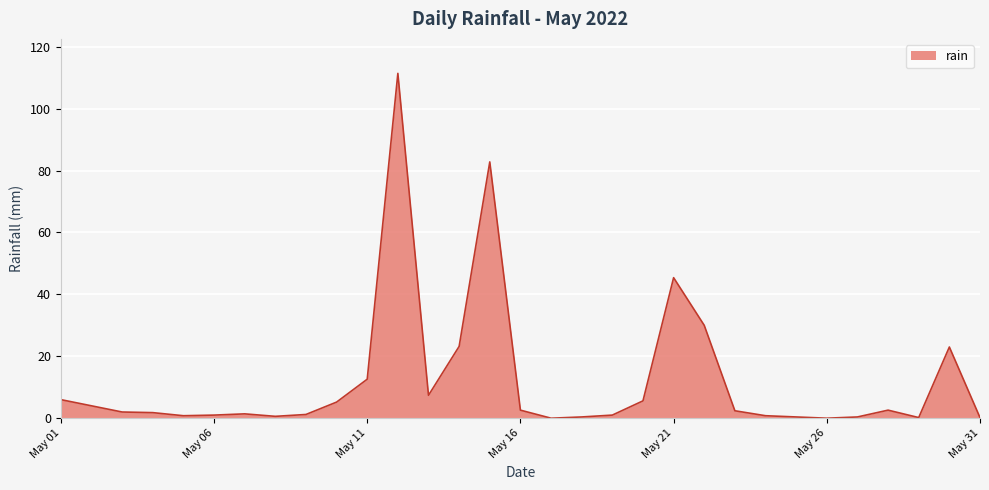

What is the average value?

12.1